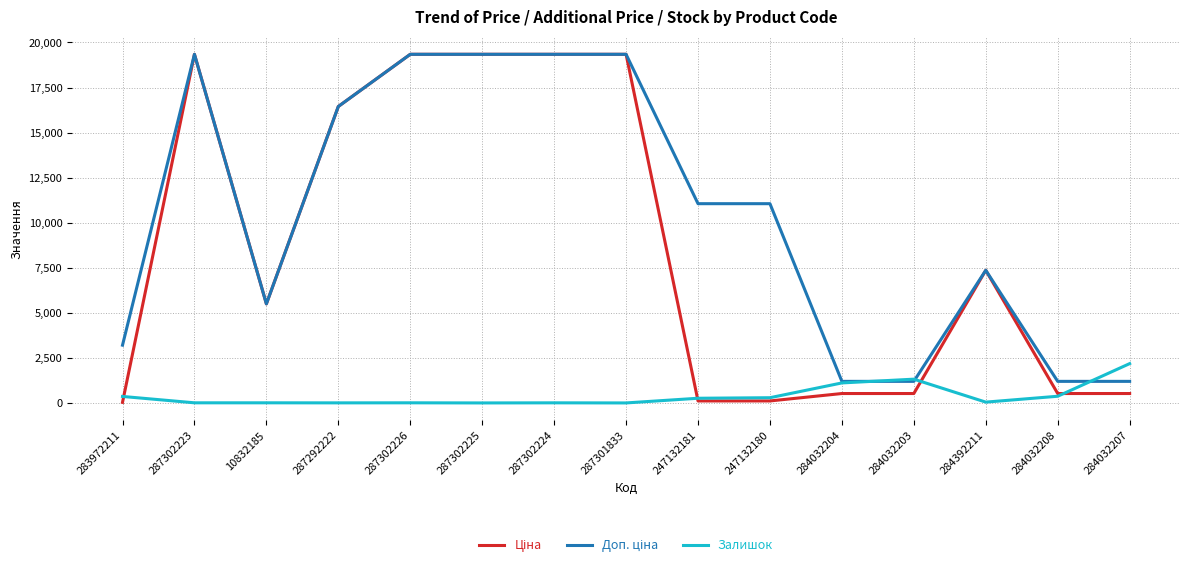

Which category has the highest value in the Залишок series?

284032207